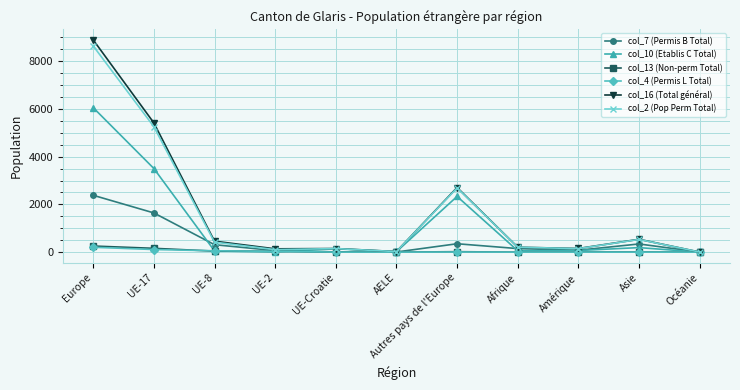

What is the label of the 8th point from the right?

UE-2